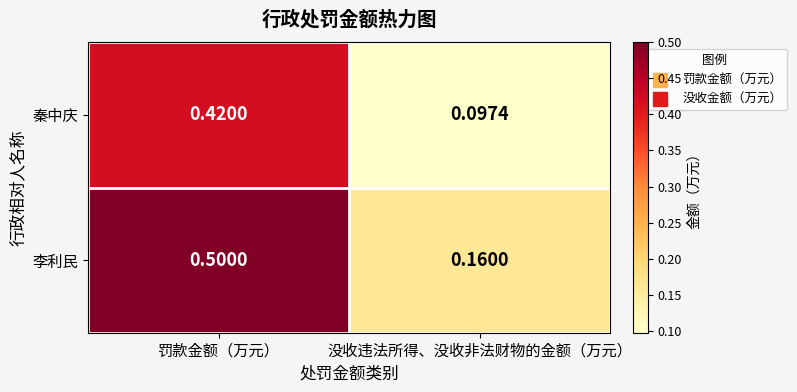

Which series has the largest total across all categories?

李利民